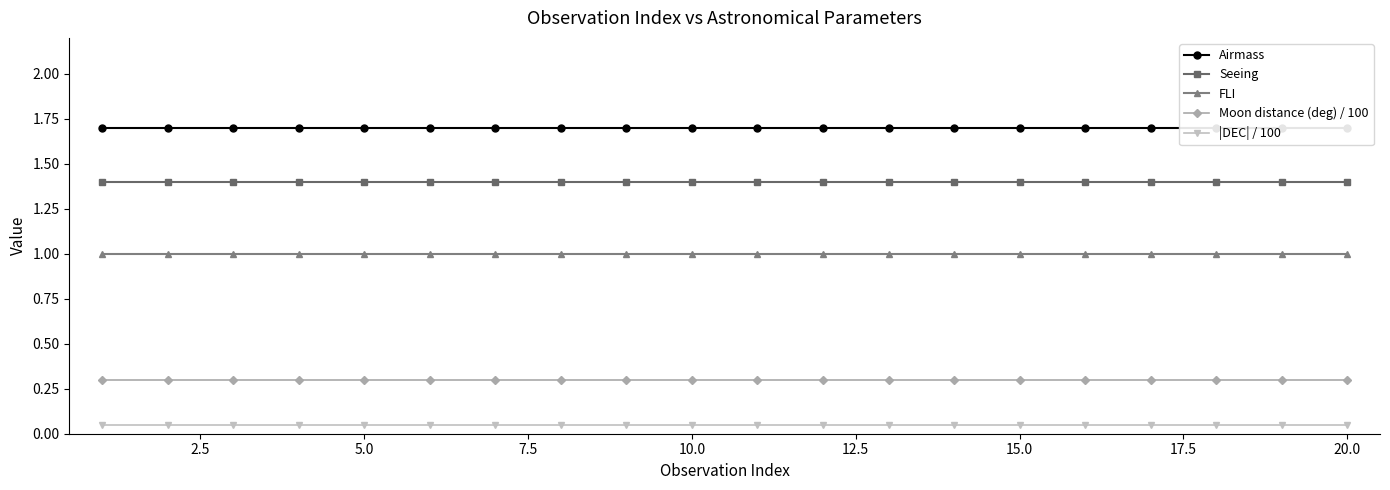

True or false: |DEC| / 100 and Moon distance (deg) / 100 intersect in this chart.

False